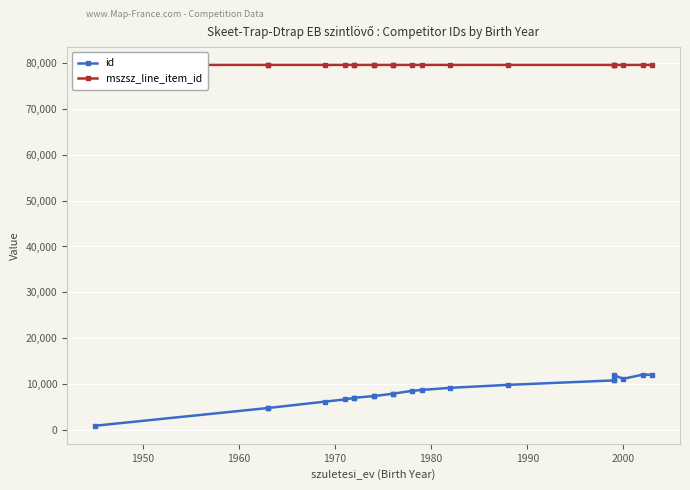

Reading left to right, extract all data points from this chart.

id: 926	4792	4792	6196	6659	6998	7029	7388	7388	7910	7910	8532	8725	9194	9840	10809	10830	11958	11167	12057	12058
mszsz_line_item_id: 79571	79570	79571	79570	79570	79570	79570	79570	79572	79570	79571	79570	79572	79570	79570	79570	79570	79571	79570	79570	79570